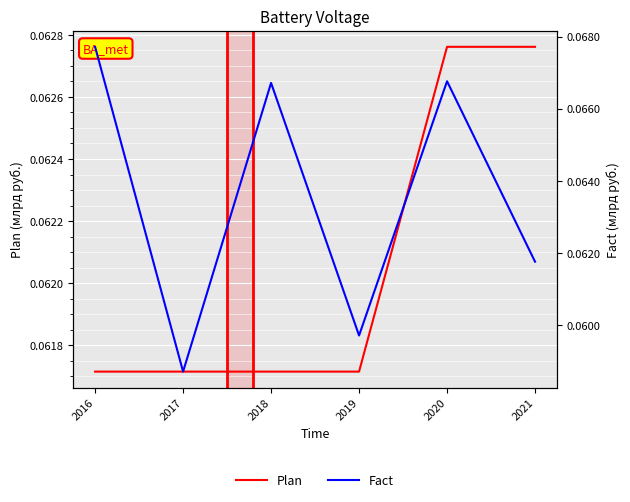

Rank the series by their maximum value, from highest to lowest.

Fact, Plan